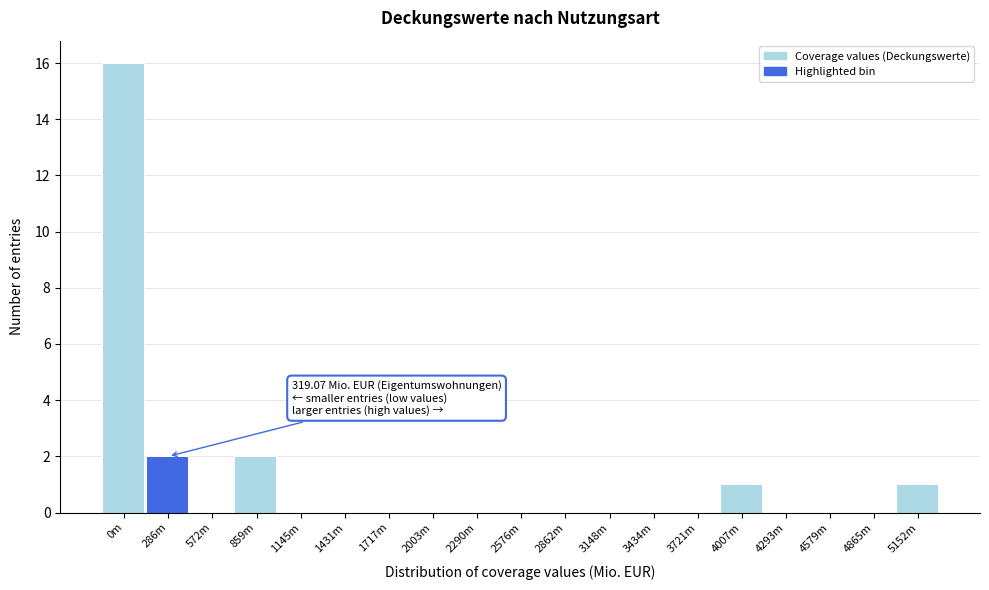

Reading right to left, transcribe all the data shown in this chart.

5152m=1	4865m=0	4579m=0	4293m=0	4007m=1	3721m=0	3434m=0	3148m=0	2862m=0	2576m=0	2290m=0	2003m=0	1717m=0	1431m=0	1145m=0	859m=2	572m=0	286m=2	0m=16